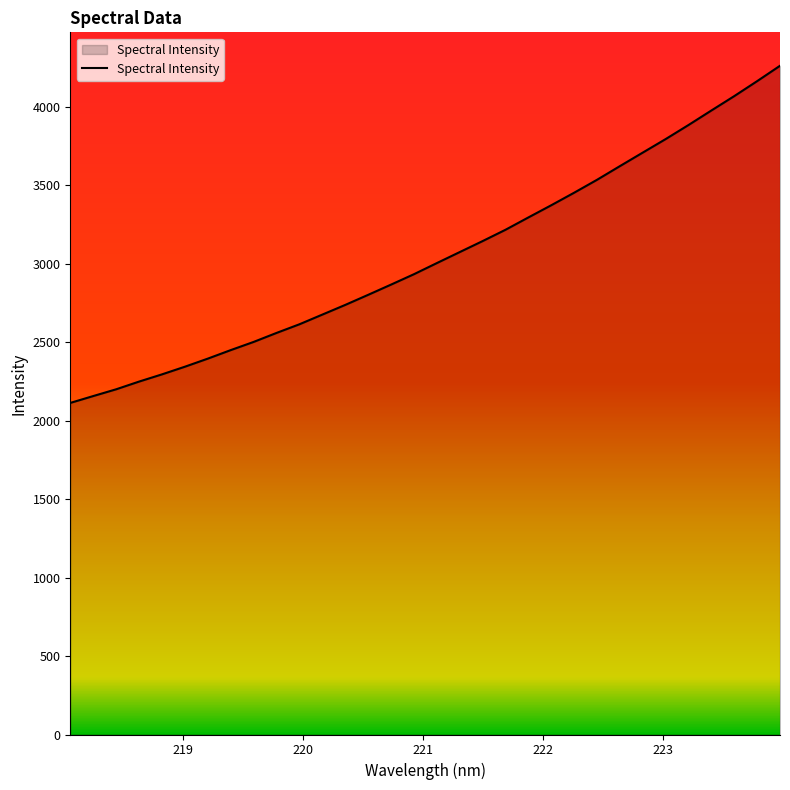

What is the greatest value displayed?

4259.6